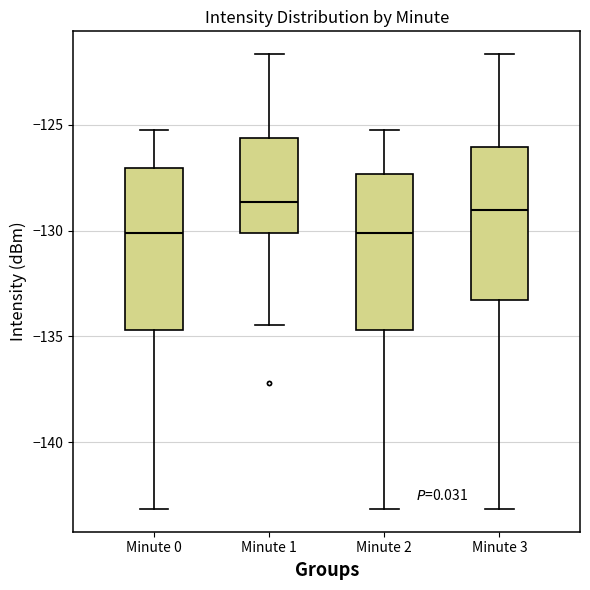

Reading left to right, transcribe this box plot: for each box, give where its median line is, the range the box spans, and where its two whiskers end, as read against the y-axis. The values are not printed on the chart, so give them approximately, as read against the axis.

Minute 0: median -130.0, box -134.5 to -127.0, whiskers -143.0 to -125.0
Minute 1: median -128.5, box -130.0 to -125.5, whiskers -134.5 to -121.5
Minute 2: median -130.0, box -134.5 to -127.5, whiskers -143.0 to -125.0
Minute 3: median -129.0, box -133.5 to -126.0, whiskers -143.0 to -121.5